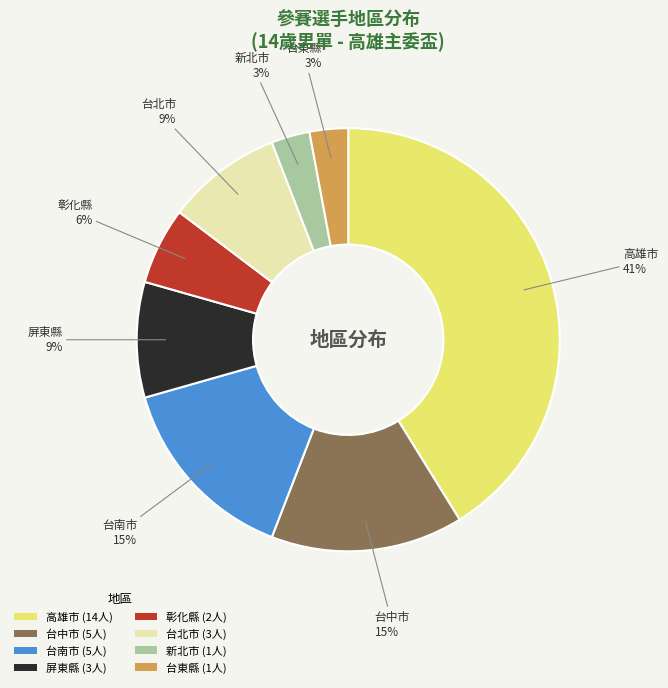

How many segments does this pie chart have?

8